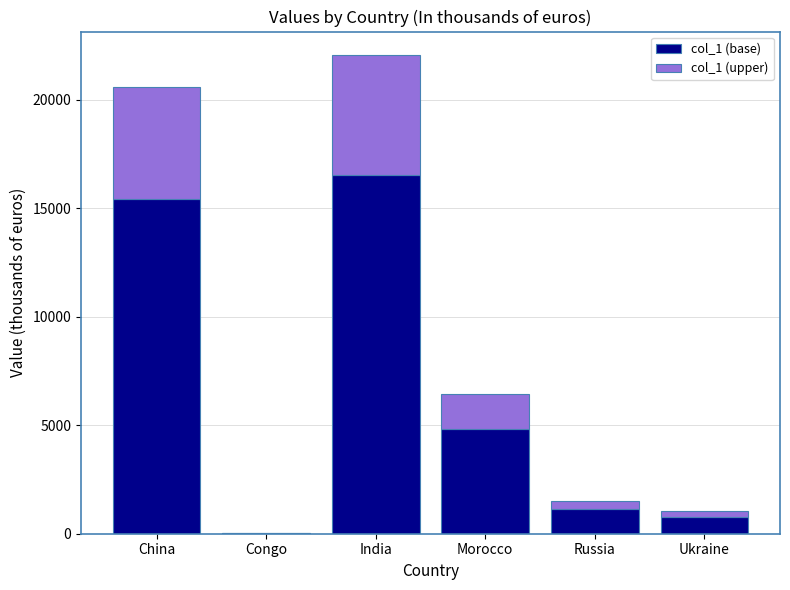

At which category is the sum across all series the highest?

India